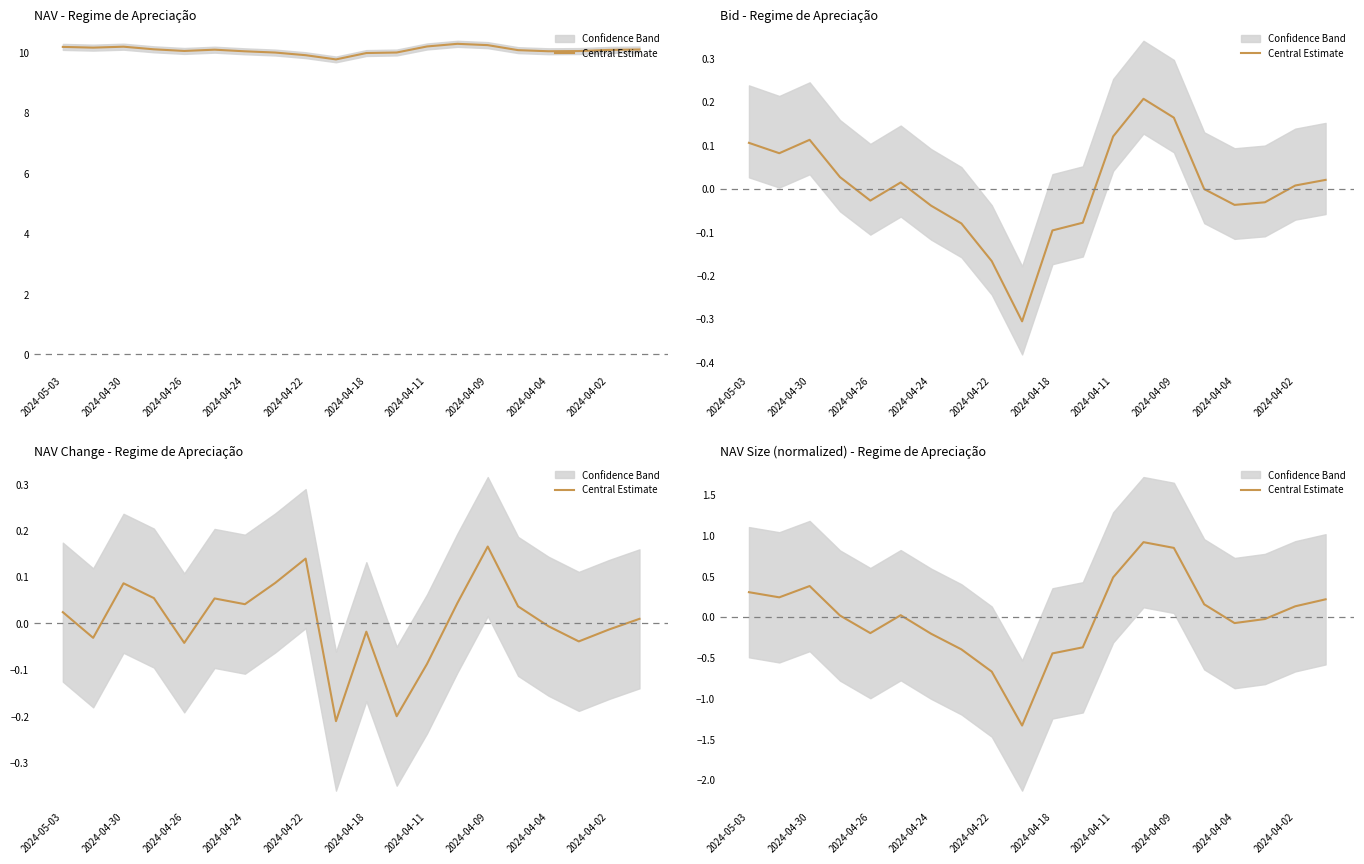

What is the sum of the values at 18 and 2024-04-02?

-1.2